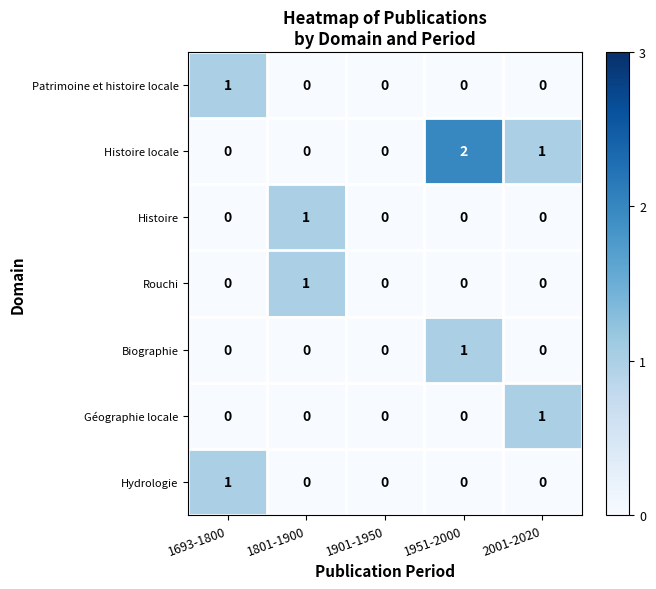

Which category has the highest value in the Géographie locale series?

2001-2020